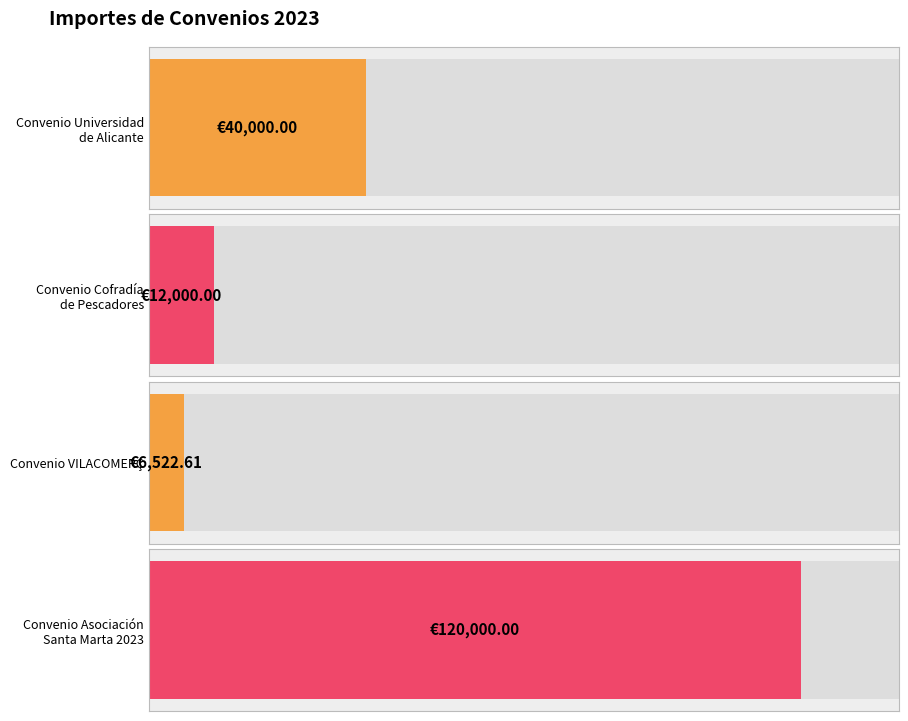

What is the label of the 3rd bar from the right?

Convenio Cofradía
de Pescadores